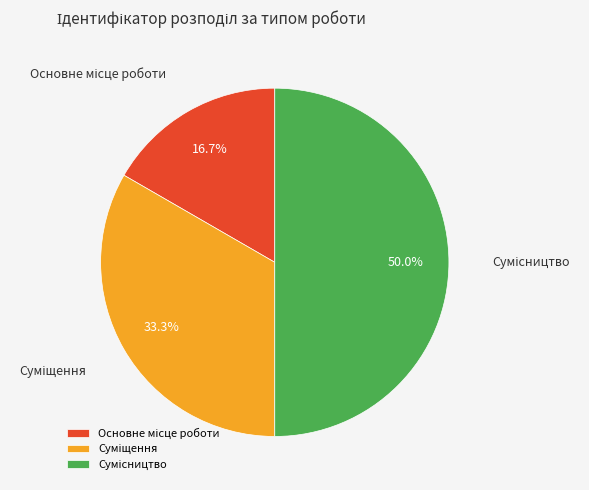

Is it true that Суміщення is 21% of the pie?

False